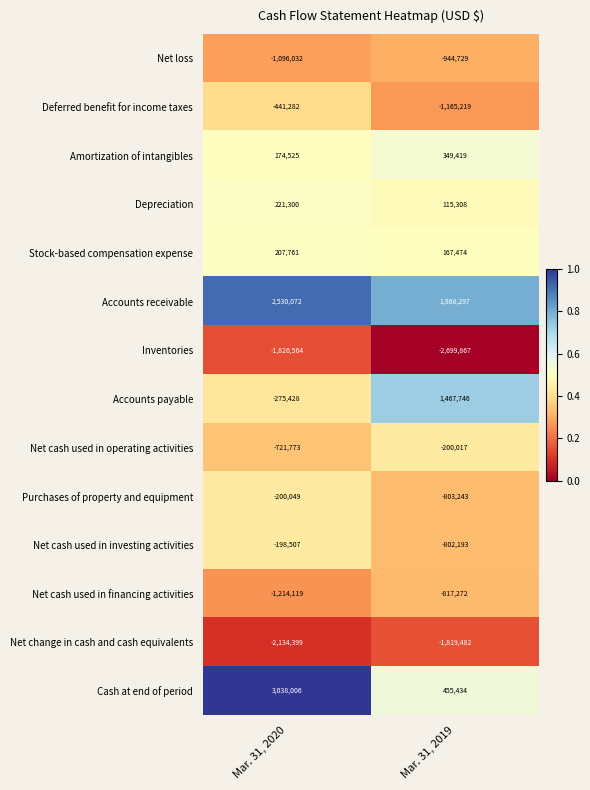

The Net cash used in investing activities series shows -802193 at Mar. 31, 2019. True or false?

True